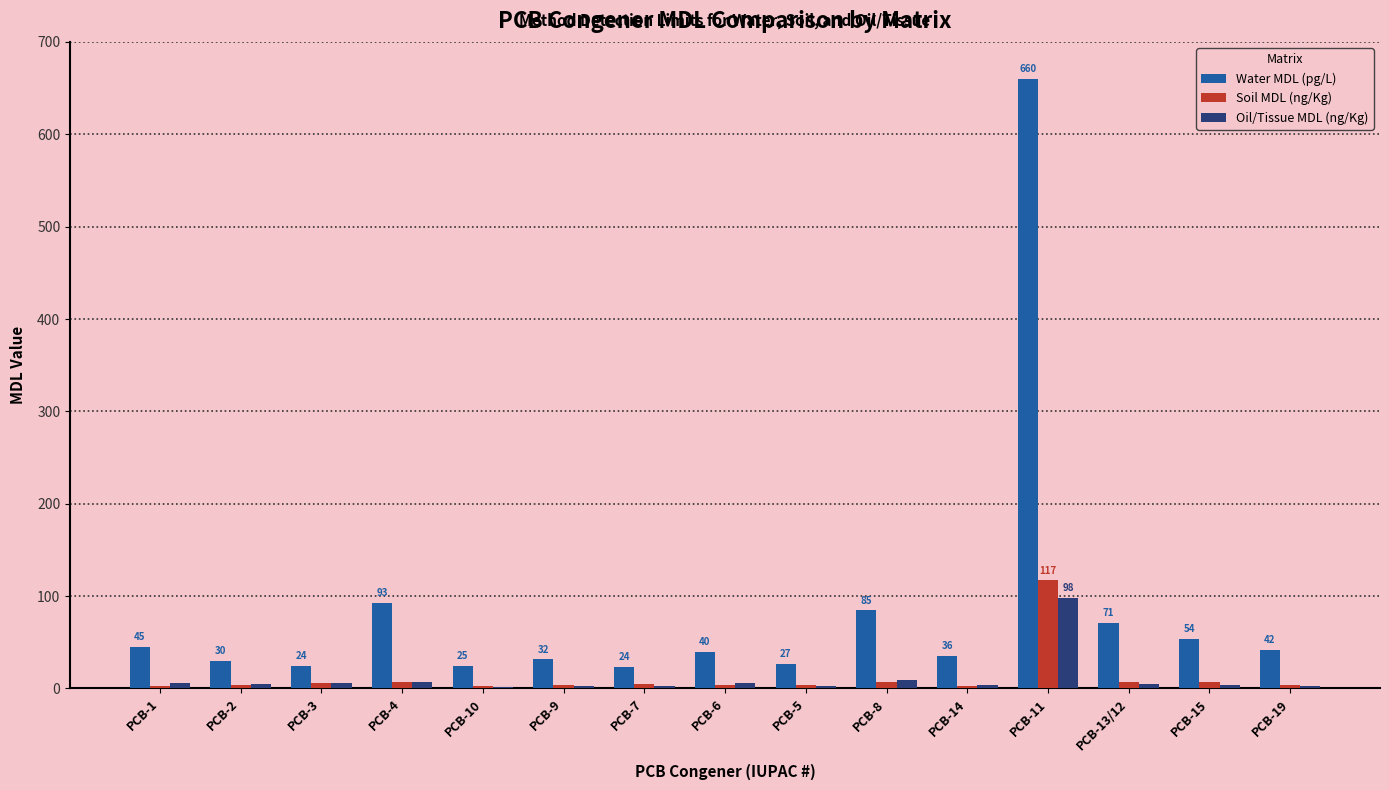

What is the maximum value for Soil MDL (ng/Kg)?

117.0